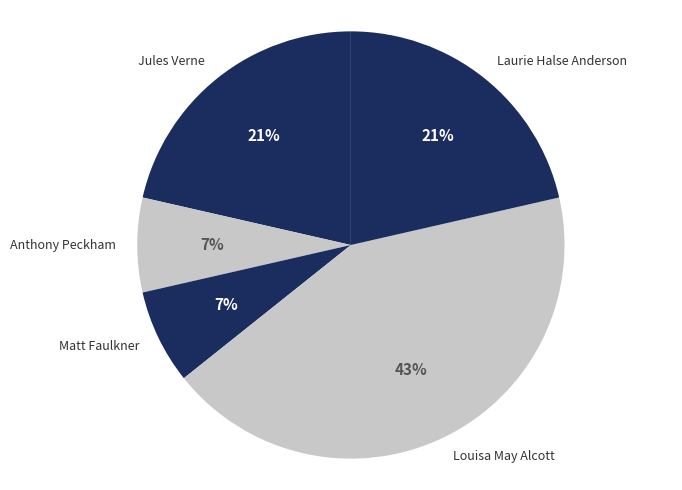

Is Matt Faulkner the majority of the pie?

No